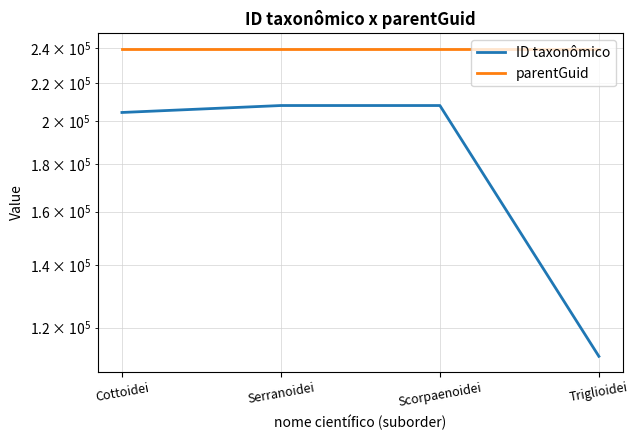

What is the difference between the maximum and minimum values in the ID taxonômico series?

96312